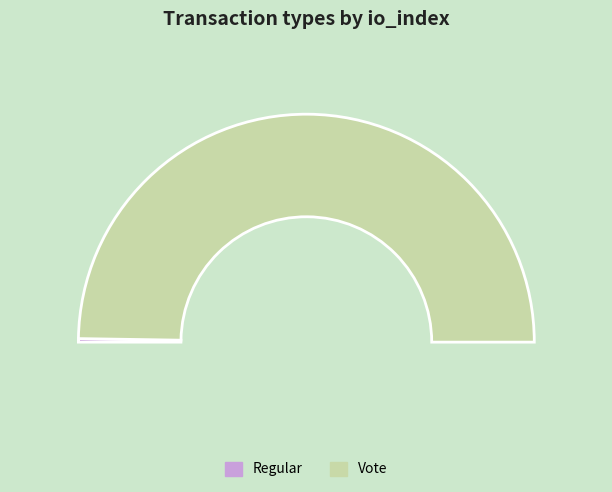

Rank the categories by value from lowest to highest.

Regular, Vote